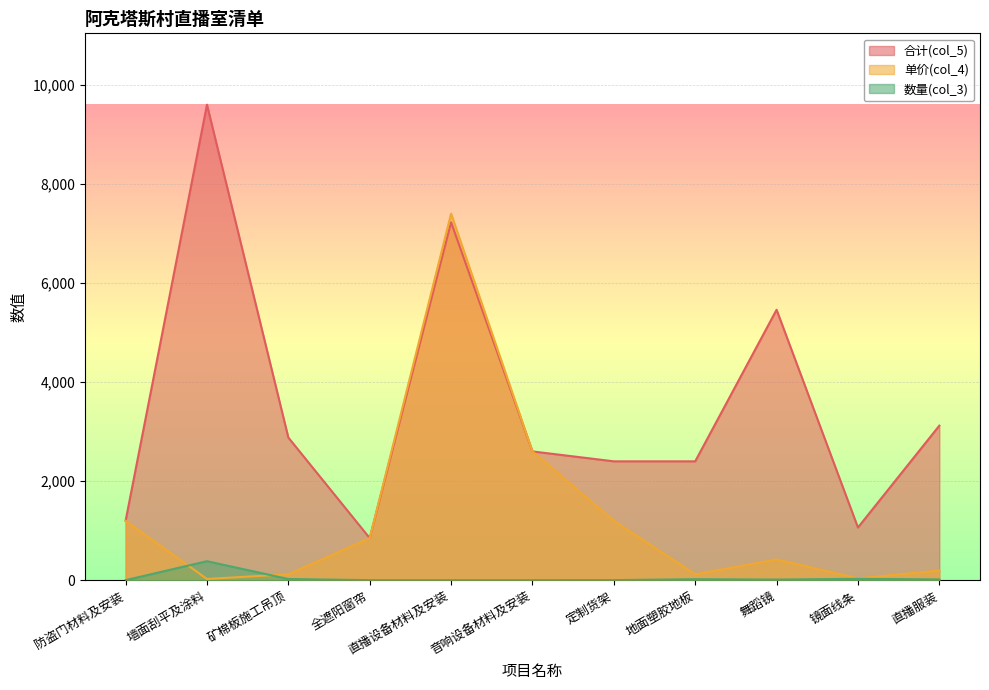

Rank the series by their average value, from lowest to highest.

数量(col_3), 单价(col_4), 合计(col_5)